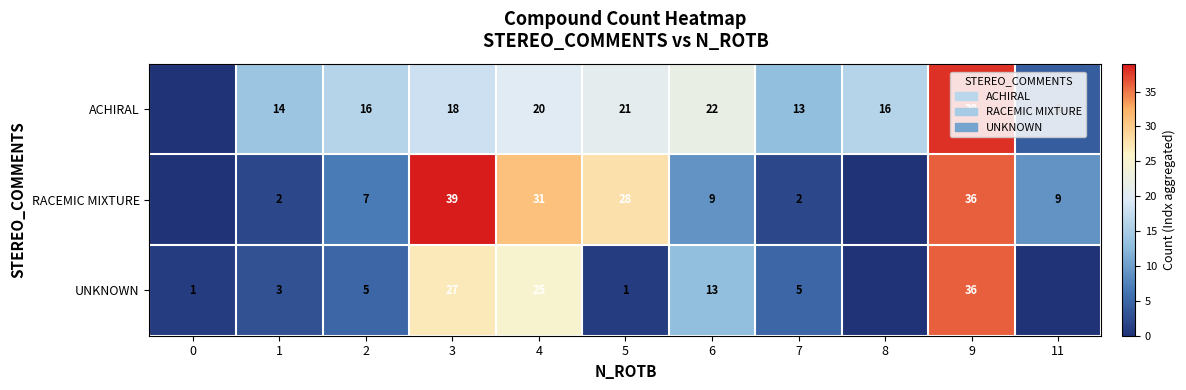

The UNKNOWN series shows 3 at 1. True or false?

True